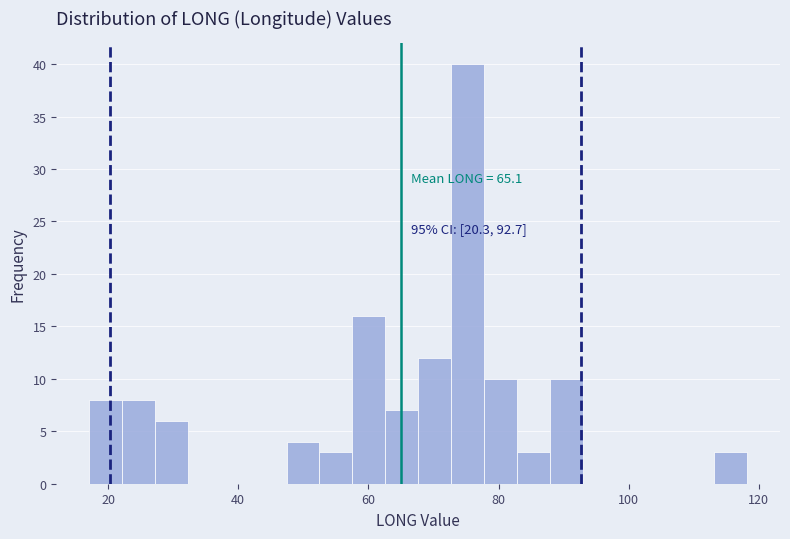

Read against the x-axis, roughly where is the centre of the tallest bar?

76